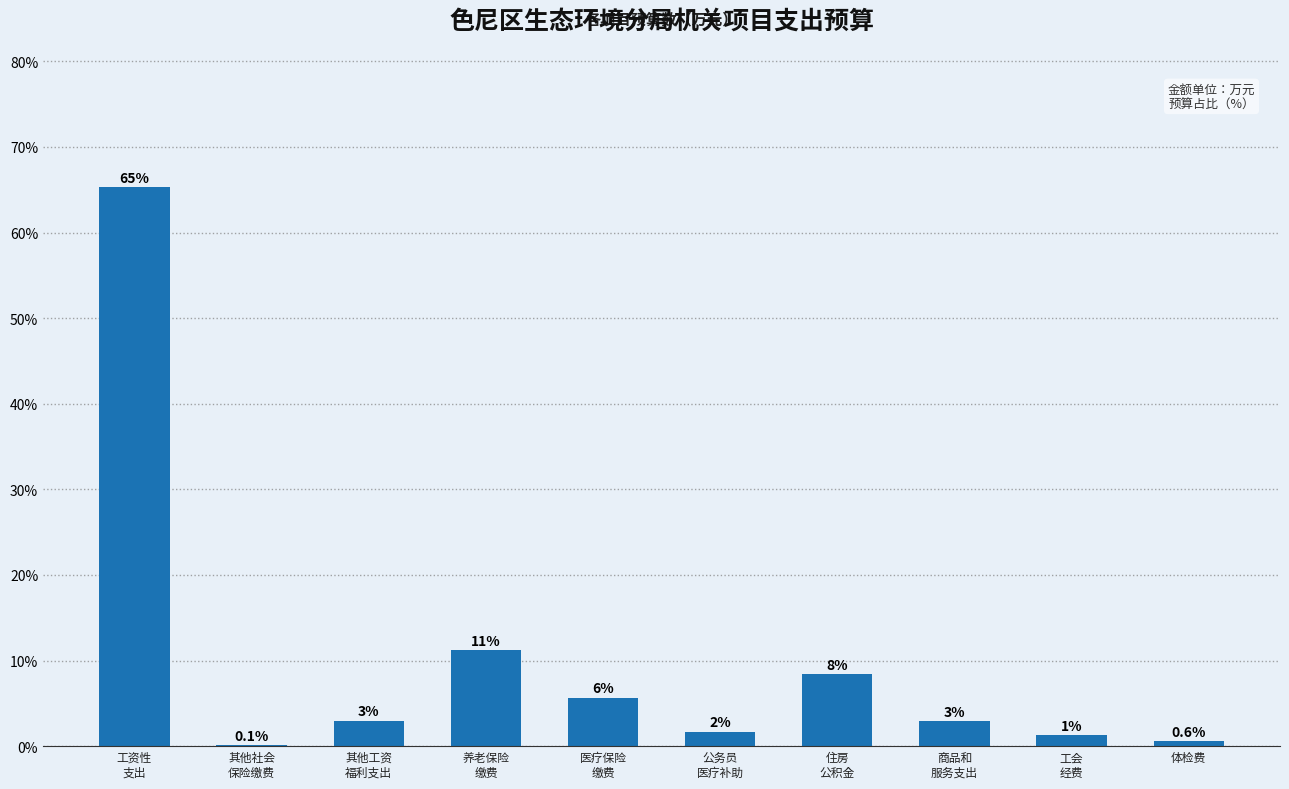

Between 医疗保险
缴费 and 体检费, which is larger?

医疗保险
缴费